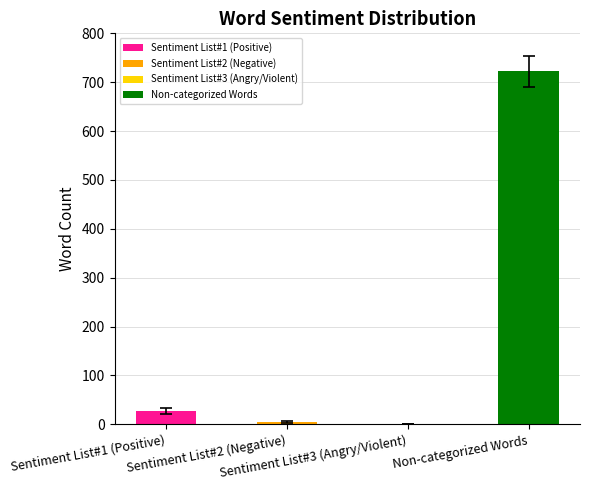

Reading left to right, transcribe all the data shown in this chart.

27	5	0	722